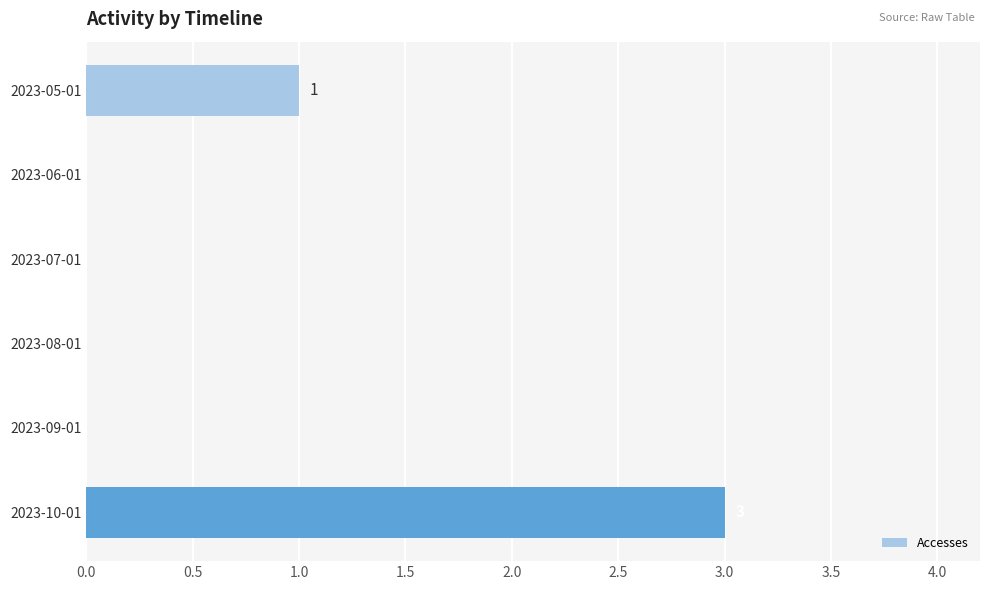

What is the greatest value displayed?

3